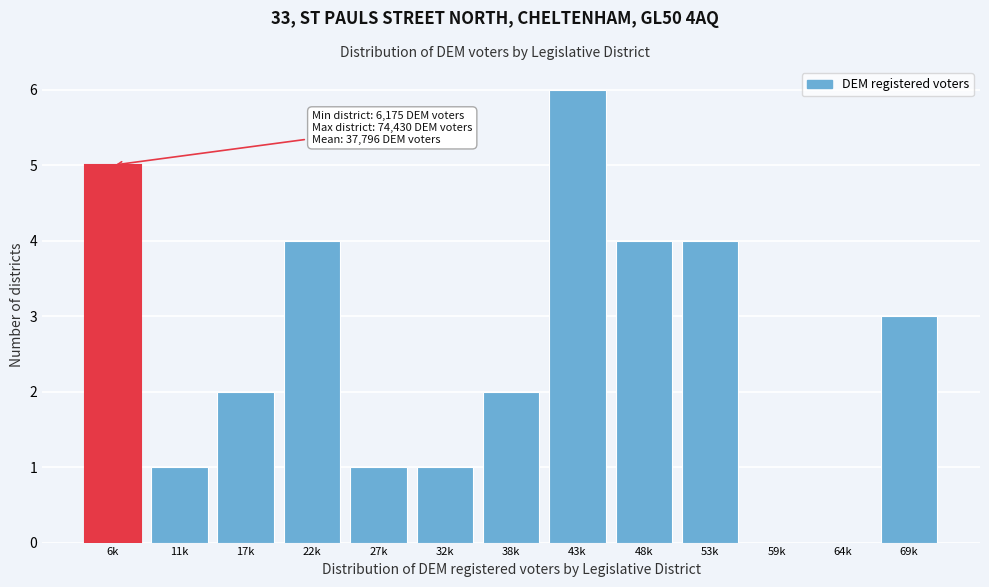

Reading left to right, what are all the values shown in this chart?

6k=5	11k=1	17k=2	22k=4	27k=1	32k=1	38k=2	43k=6	48k=4	53k=4	59k=0	64k=0	69k=3